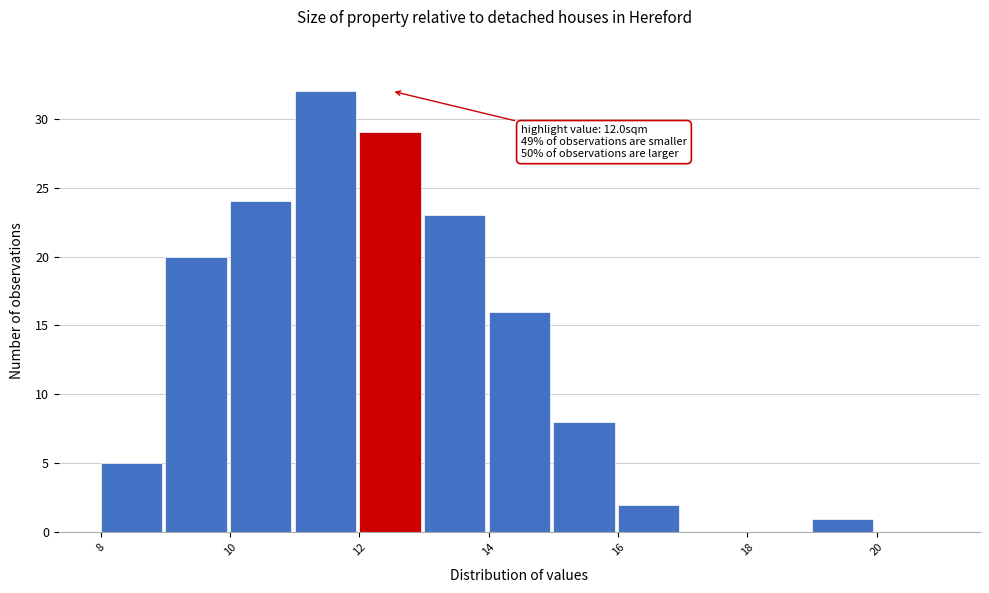

Which range on the x-axis has the tallest bar?

11 to 12